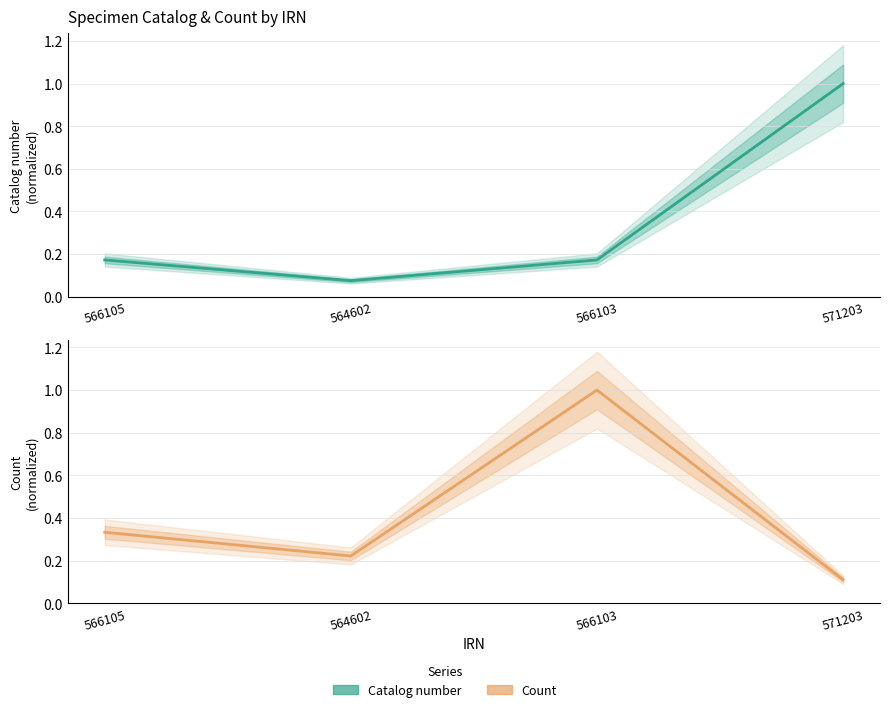

What are all the series names shown in the legend?

Catalog number, Count